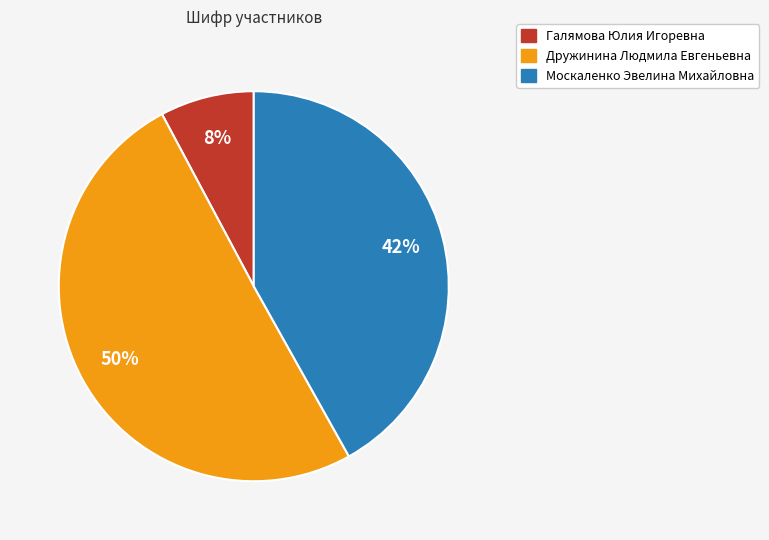

To the nearest percent, what is the combined percentage of Галямова Юлия Игоревна and Дружинина Людмила Евгеньевна?

58%